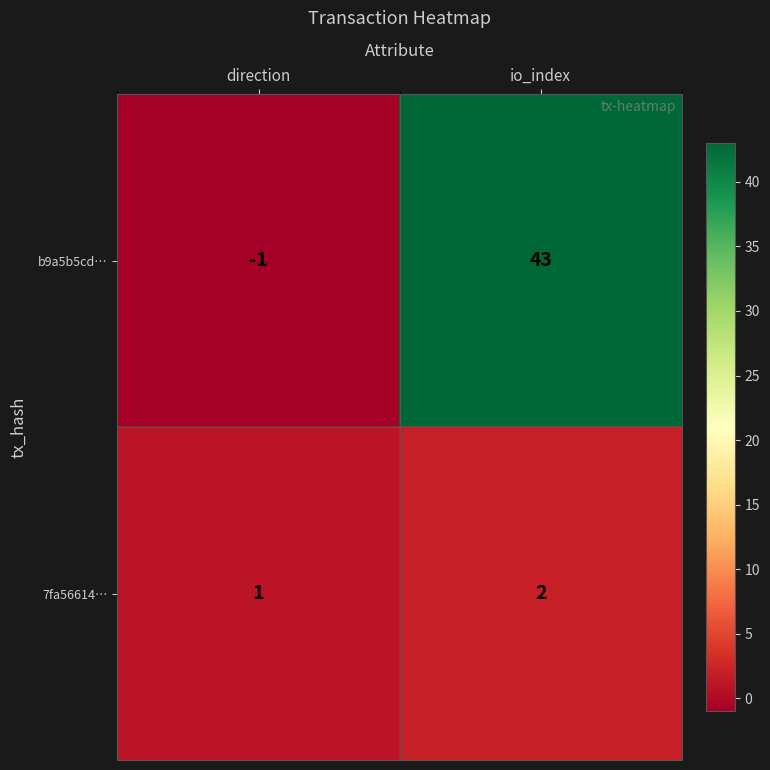

What is the sum of the 7fa56614… values at direction and io_index?

3